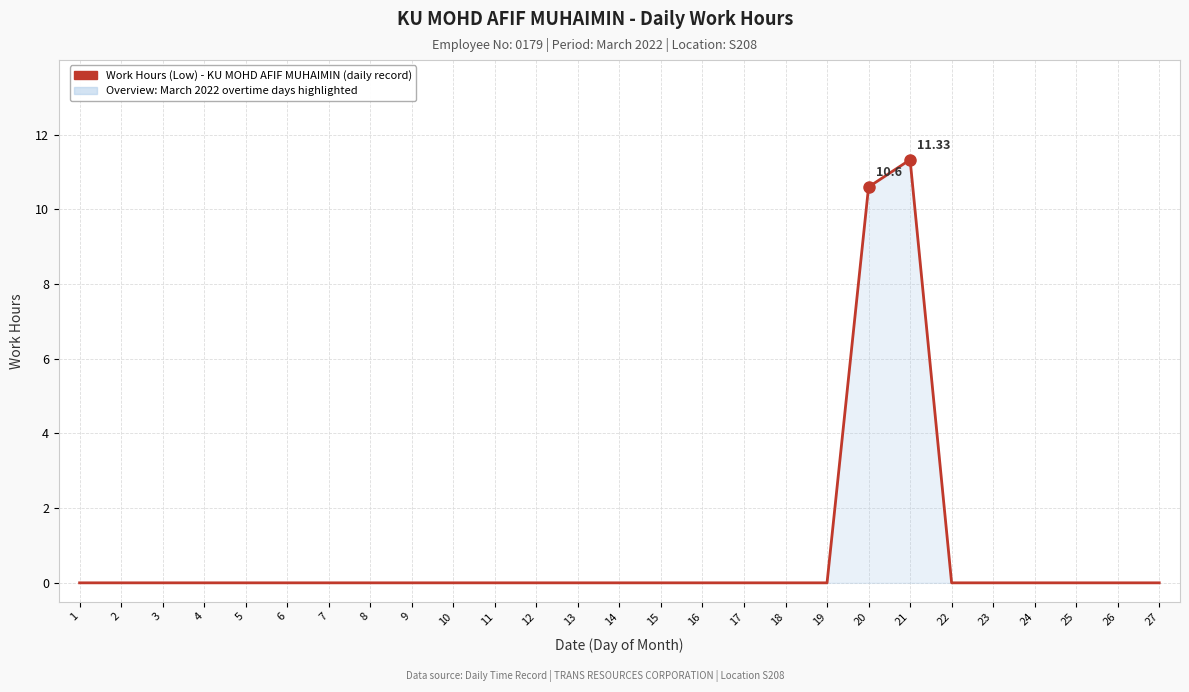

What is the difference between the maximum and minimum values?

11.3